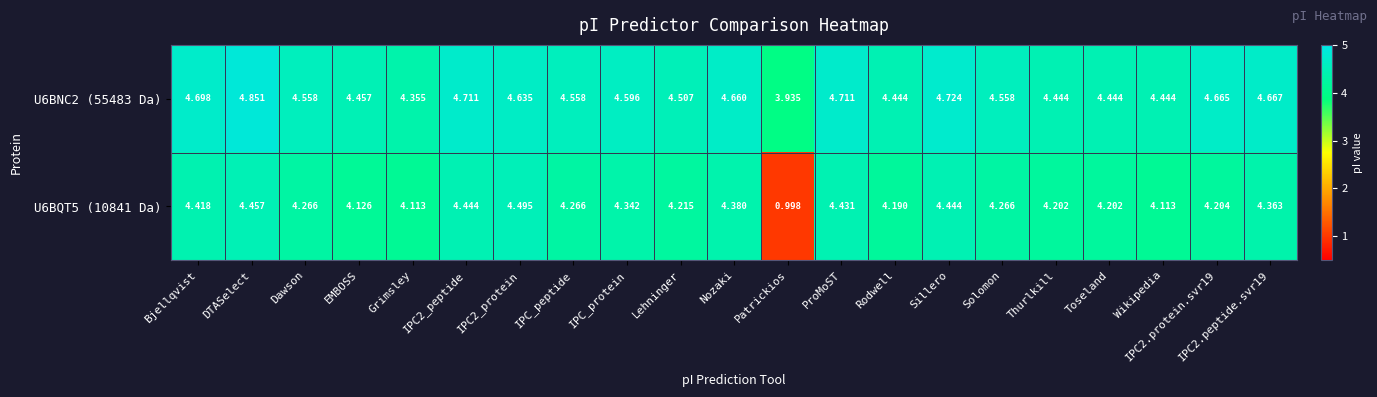

At which category is the sum across all series the highest?

DTASelect